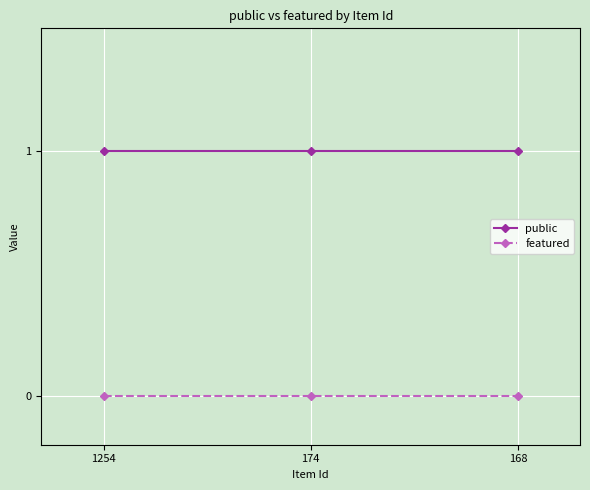

List the series in order of their peak value, highest first.

public, featured